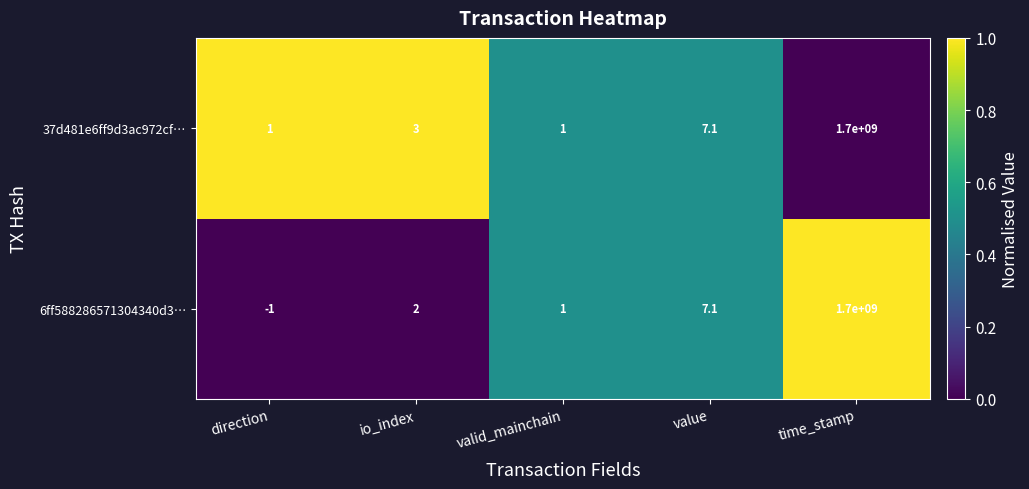

Reading right to left, what are all the values shown in this chart?

37d481e6ff9d3ac972cf…: 1700000000.0	7.1	1.0	3.0	1.0
6ff588286571304340d3…: 1700000000.0	7.1	1.0	2.0	-1.0